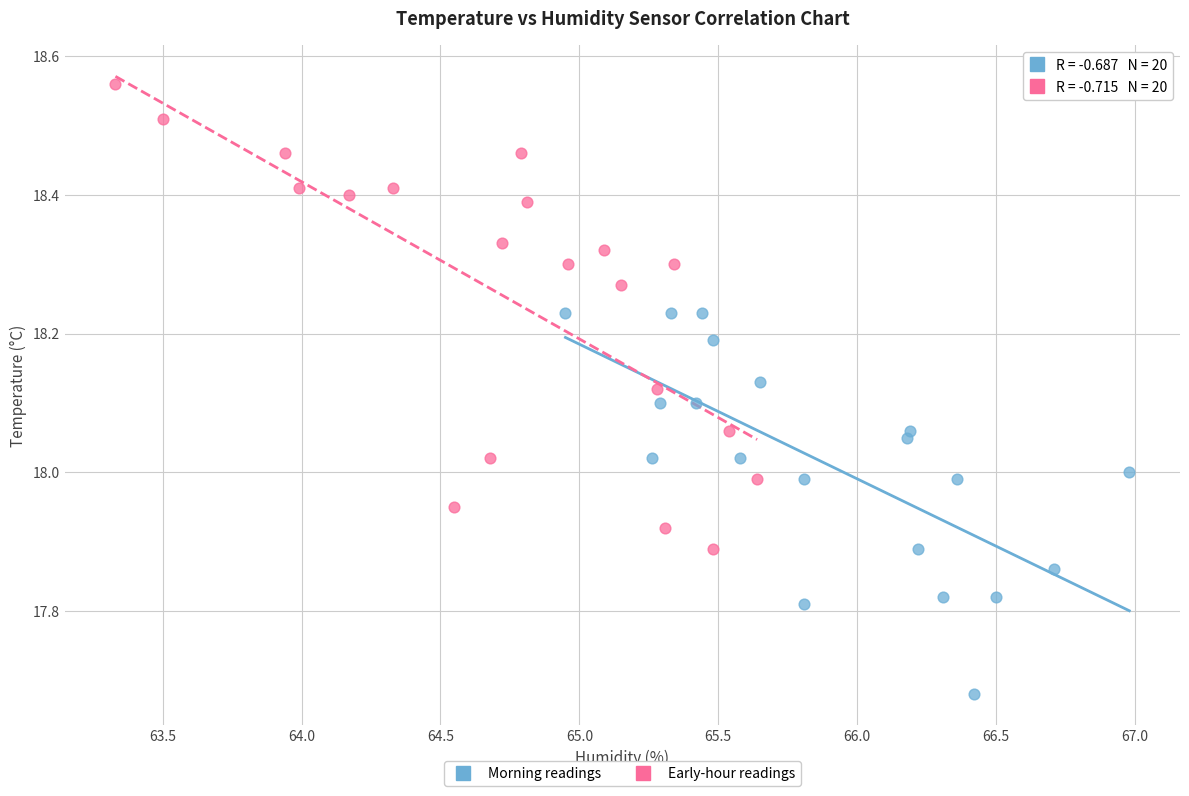

Which series has the largest Y range (max minus min)?

Early-hour readings